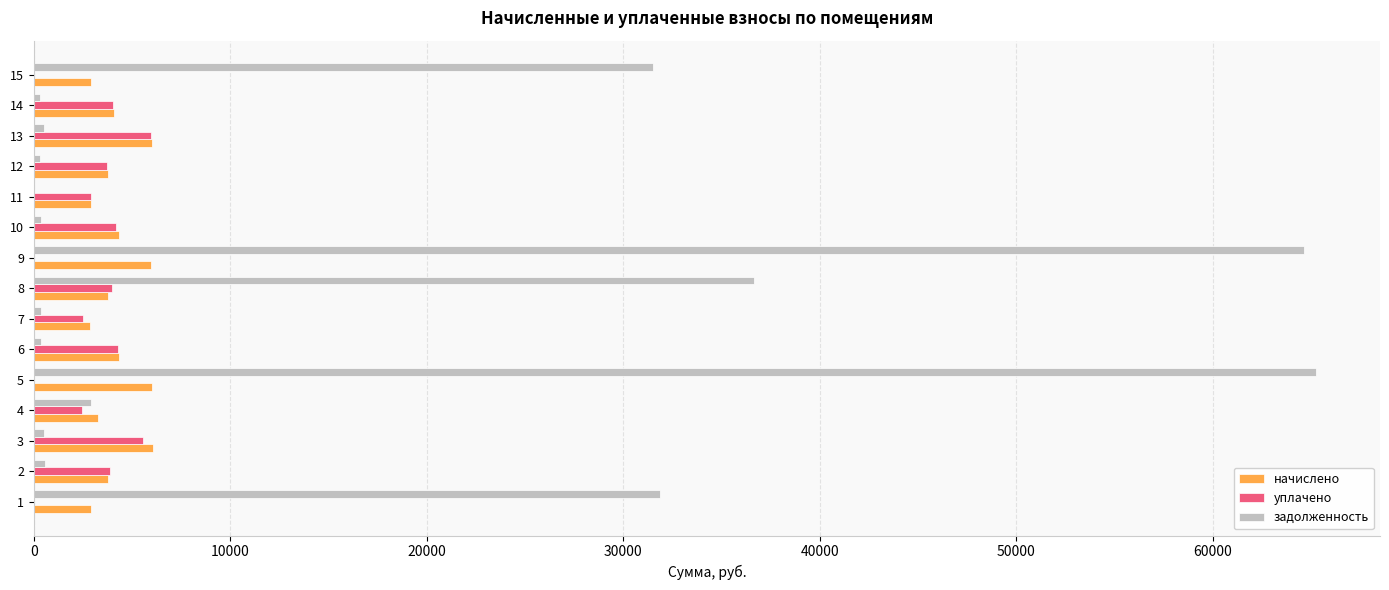

The value of уплачено at 15 is 0.0. True or false?

True